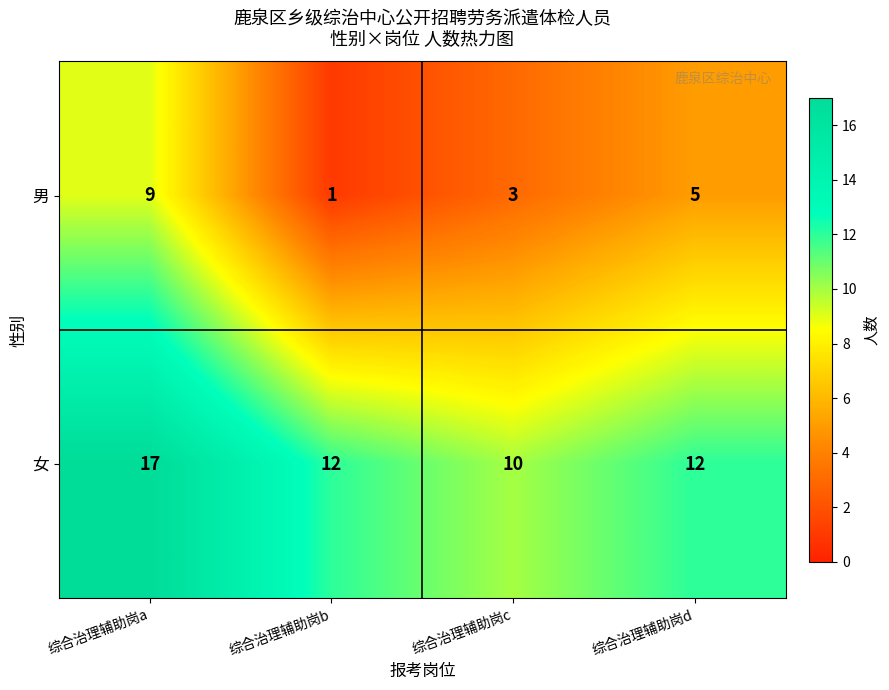

Which series has the largest total across all categories?

女